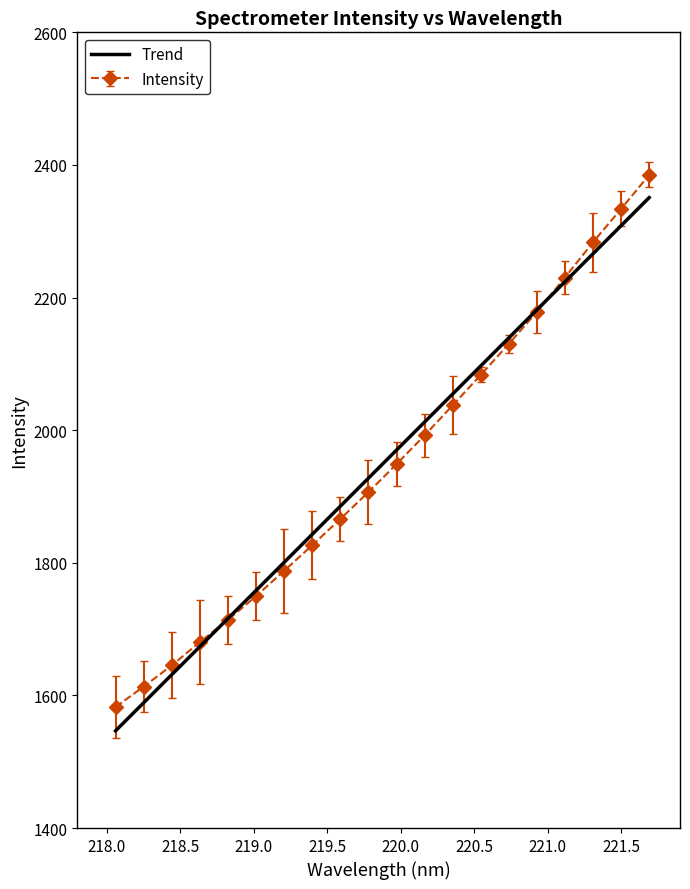

What is the maximum value for Intensity?

2384.9